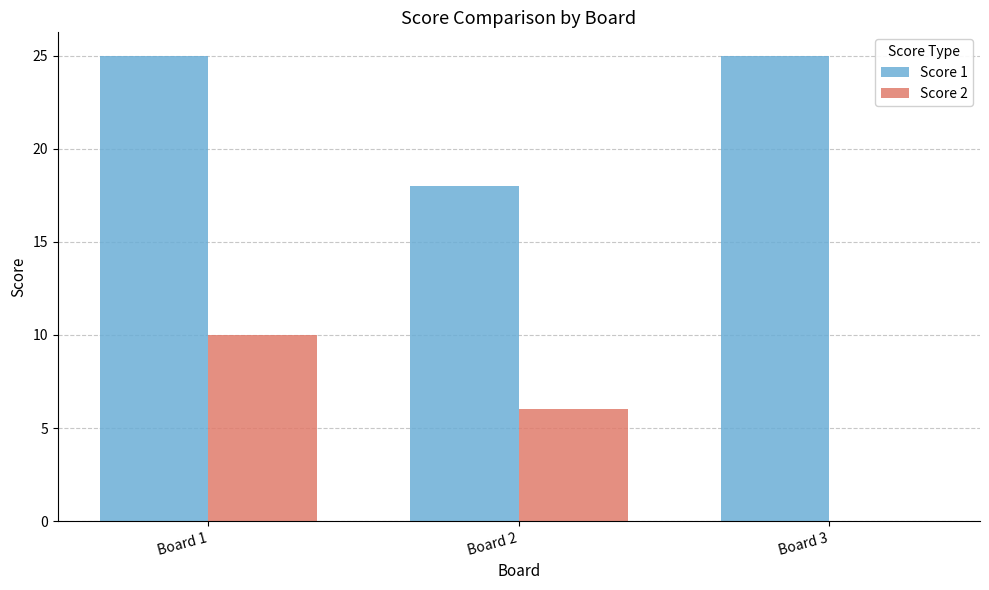

Is it true that Score 2 equals 2 at Board 2?

False